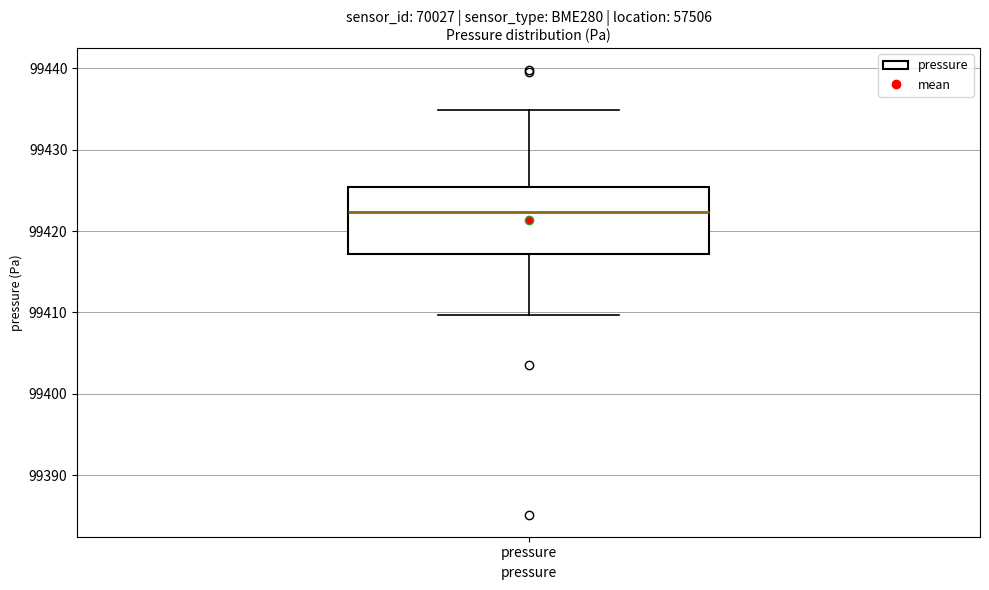

Read this box plot against the y-axis: the position of the median line, the range covered by the box, and the ends of both whiskers. The values are not printed on the chart, so give them approximately, as read against the axis.

median 99422, box 99417 to 99425, whiskers 99410 to 99435